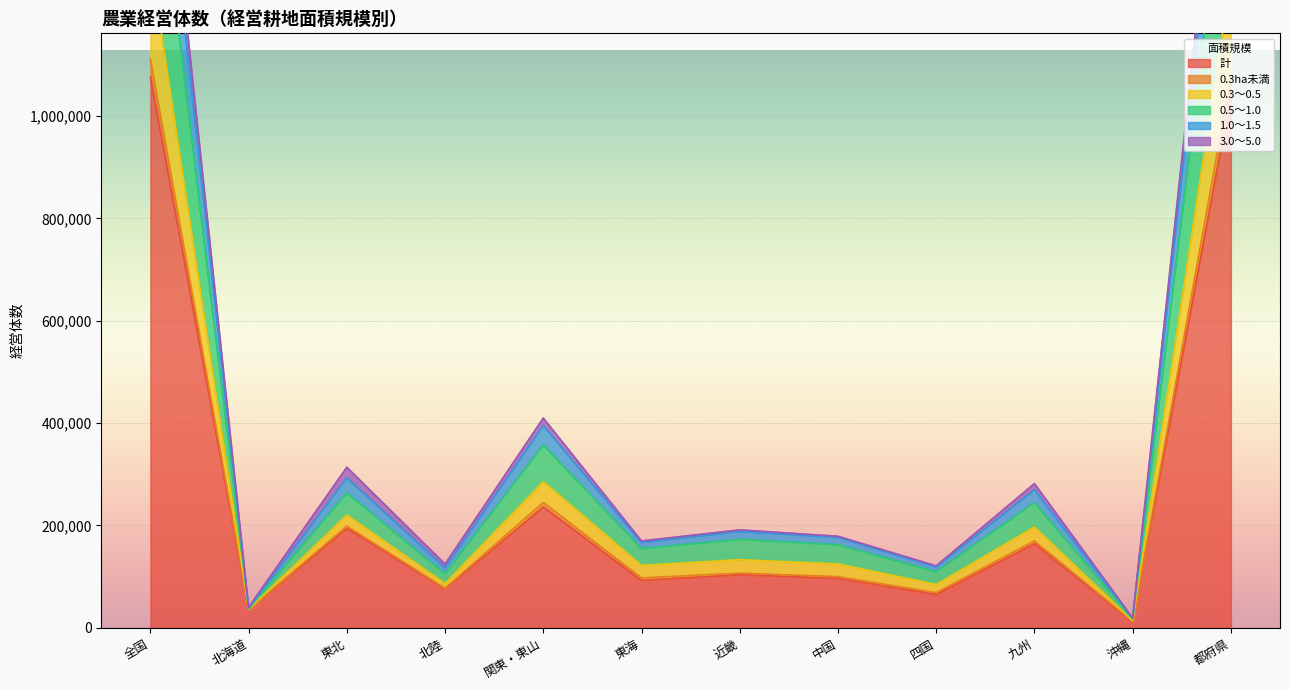

What position from the right is 北海道?

11